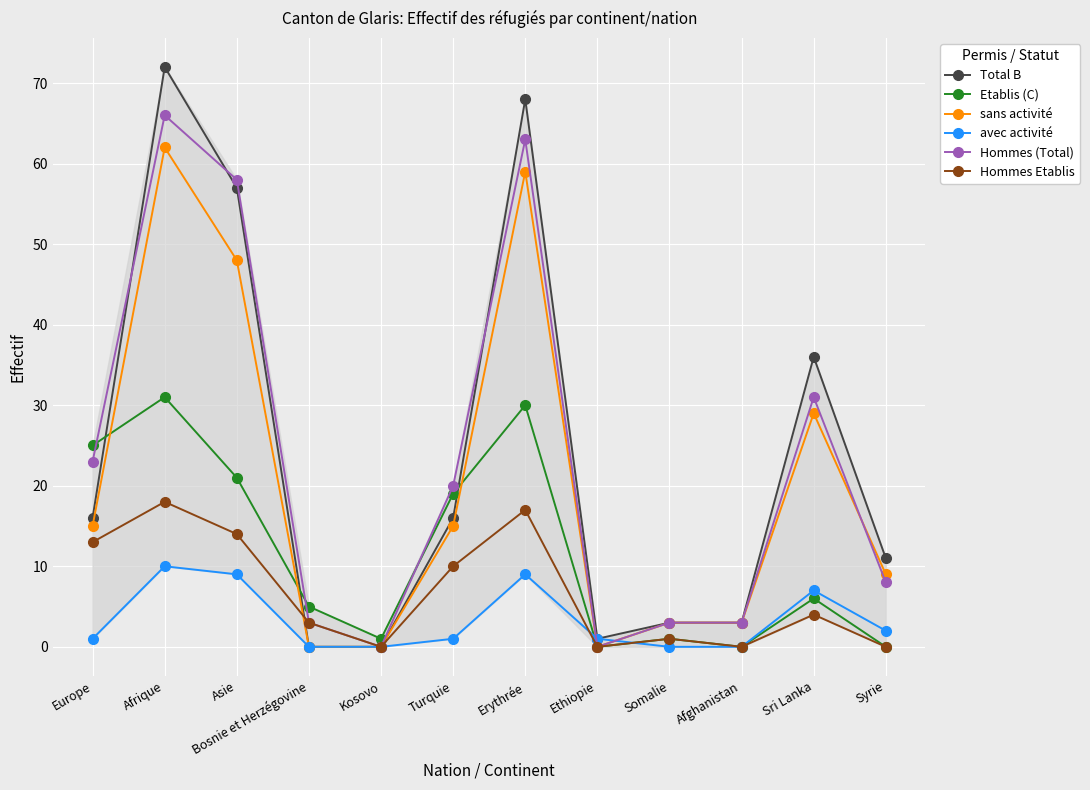

True or false: Etablis (C) has a value of 14 at Erythrée.

False